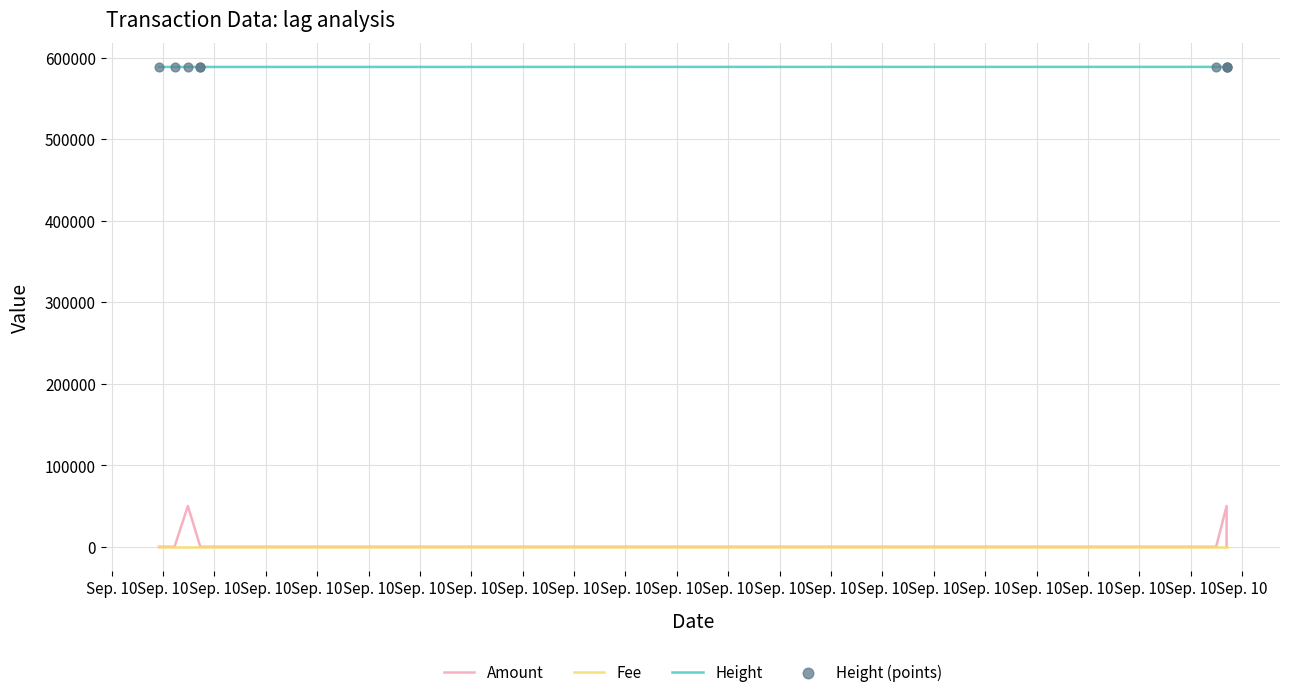

Which series has the widest spread of Y values?

Amount